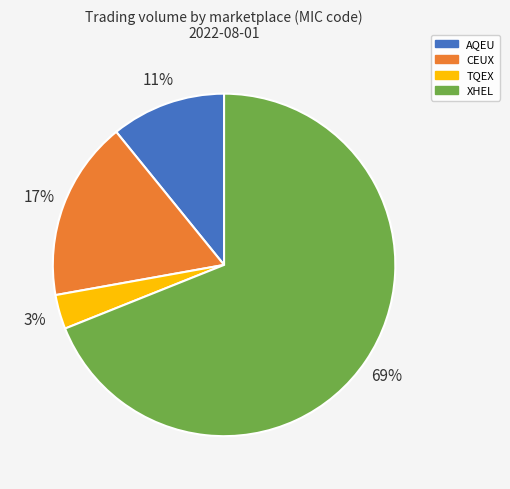

To the nearest percent, what percentage of the pie is TQEX?

3%